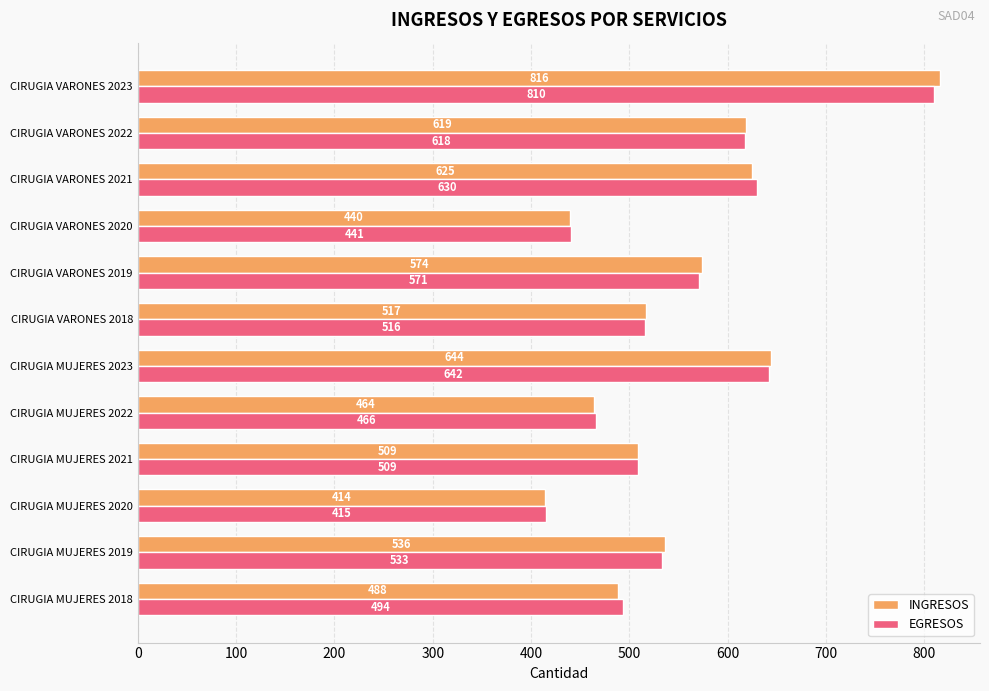

Which series changed the most between CIRUGIA MUJERES 2018 and CIRUGIA VARONES 2020?

EGRESOS